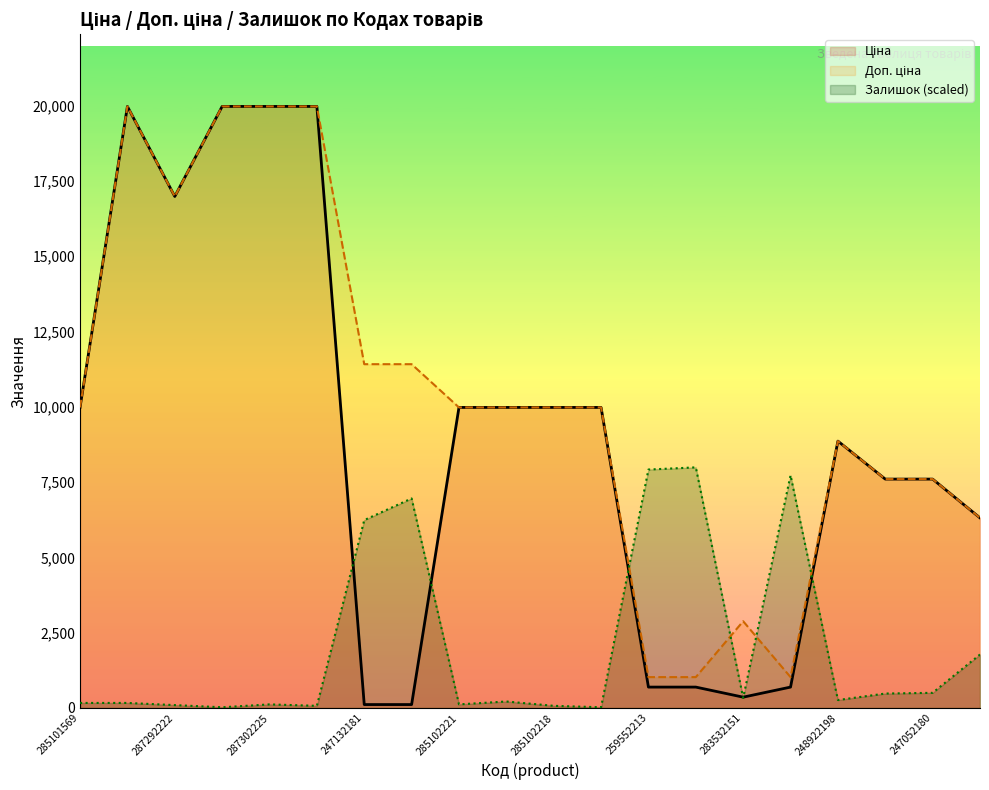

What is the maximum value shown in the chart?

19964.2